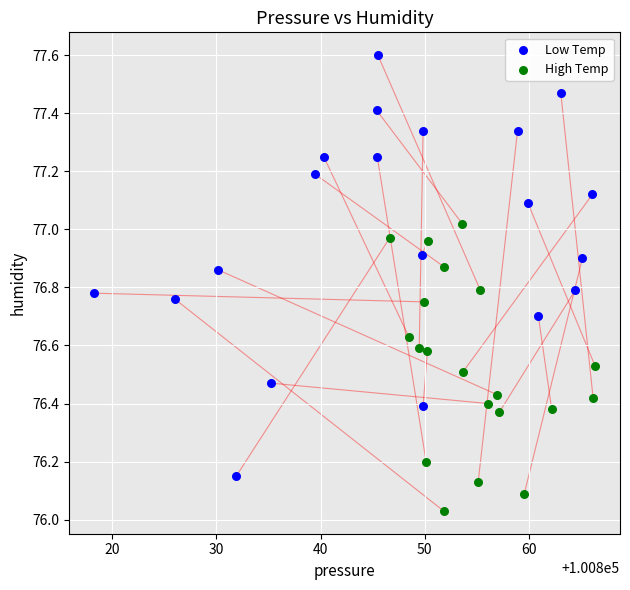

Which series contains the lowest Y value?

High Temp